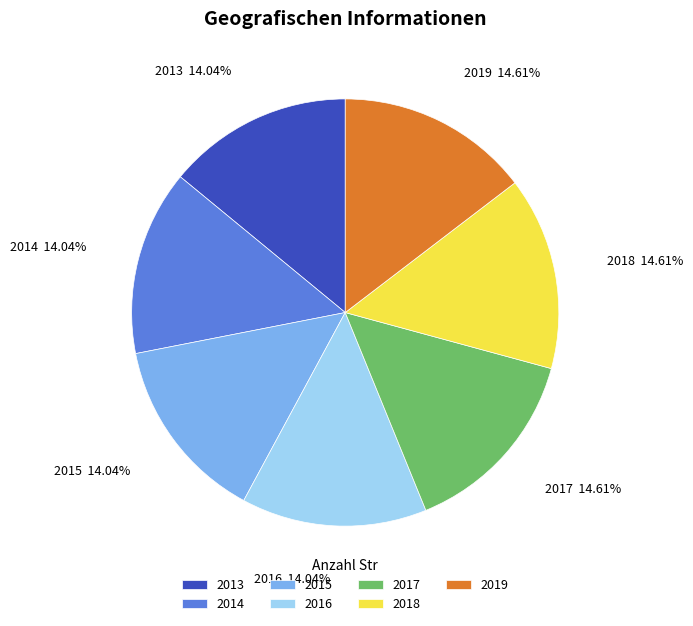

What percentage do 2017 and 2016 together represent?

28.7%